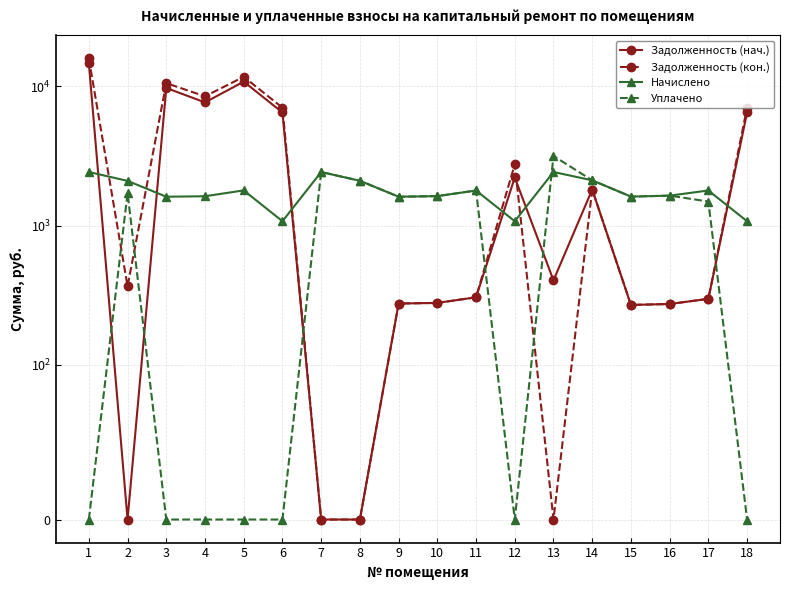

Where is Уплачено nearest to the value 1580?

9